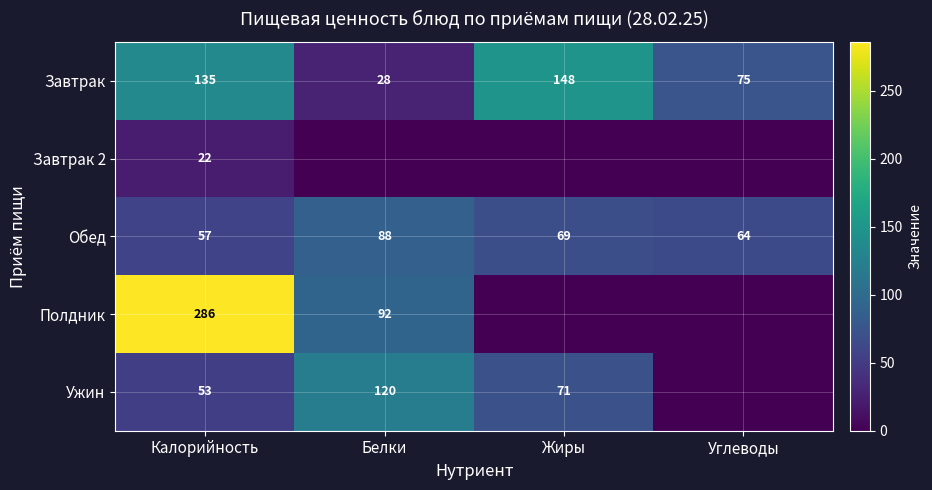

What is the total value across all series at Углеводы?

139